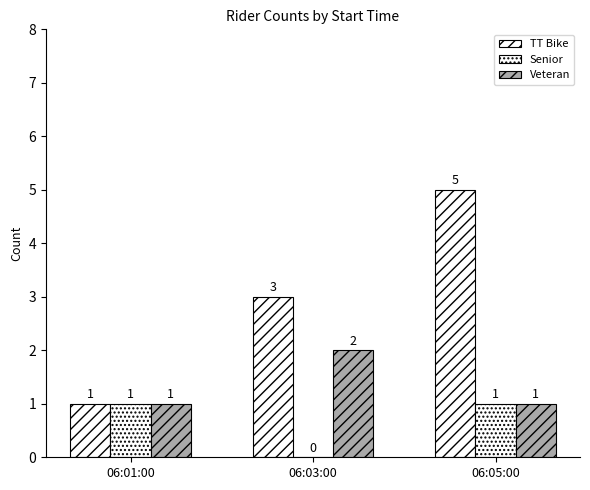

What is the label of the 1st bar from the right?

06:05:00